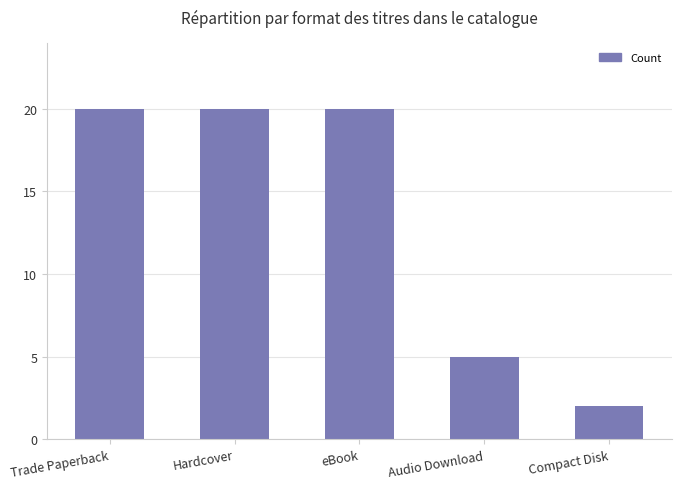

What is the difference between the values at Compact Disk and Trade Paperback?

18